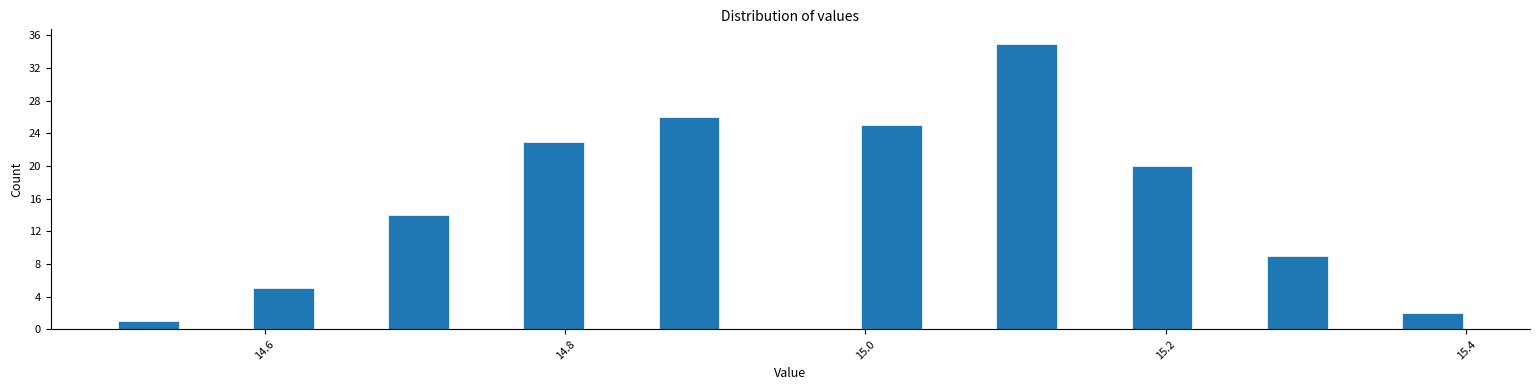

Read against the x-axis, roughly where is the centre of the tallest bar?

15.10